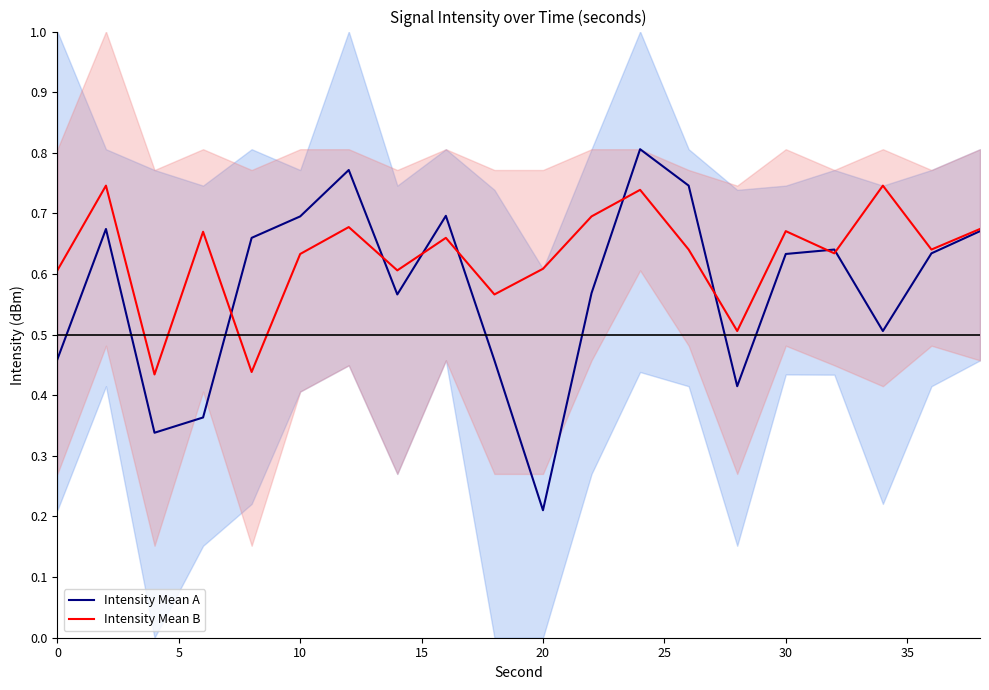

What is the difference between the maximum and minimum values in the Intensity Mean B series?

0.3